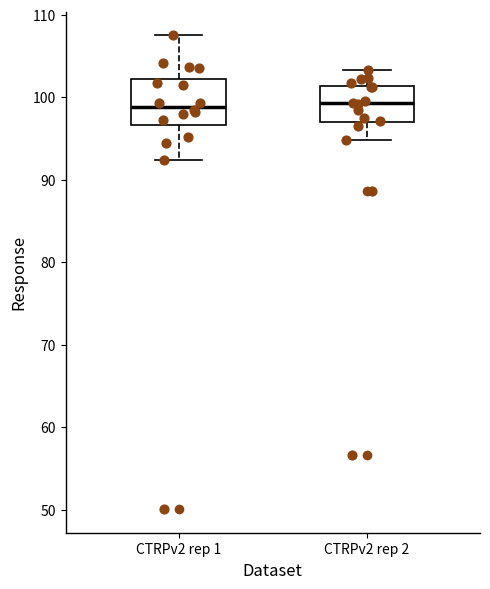

Reading left to right, transcribe this box plot: for each box, give where its median line is, the range the box spans, and where its two whiskers end, as read against the y-axis. The values are not printed on the chart, so give them approximately, as read against the axis.

CTRPv2 rep 1: median 99, box 97 to 102, whiskers 92 to 108
CTRPv2 rep 2: median 99, box 97 to 101, whiskers 95 to 103